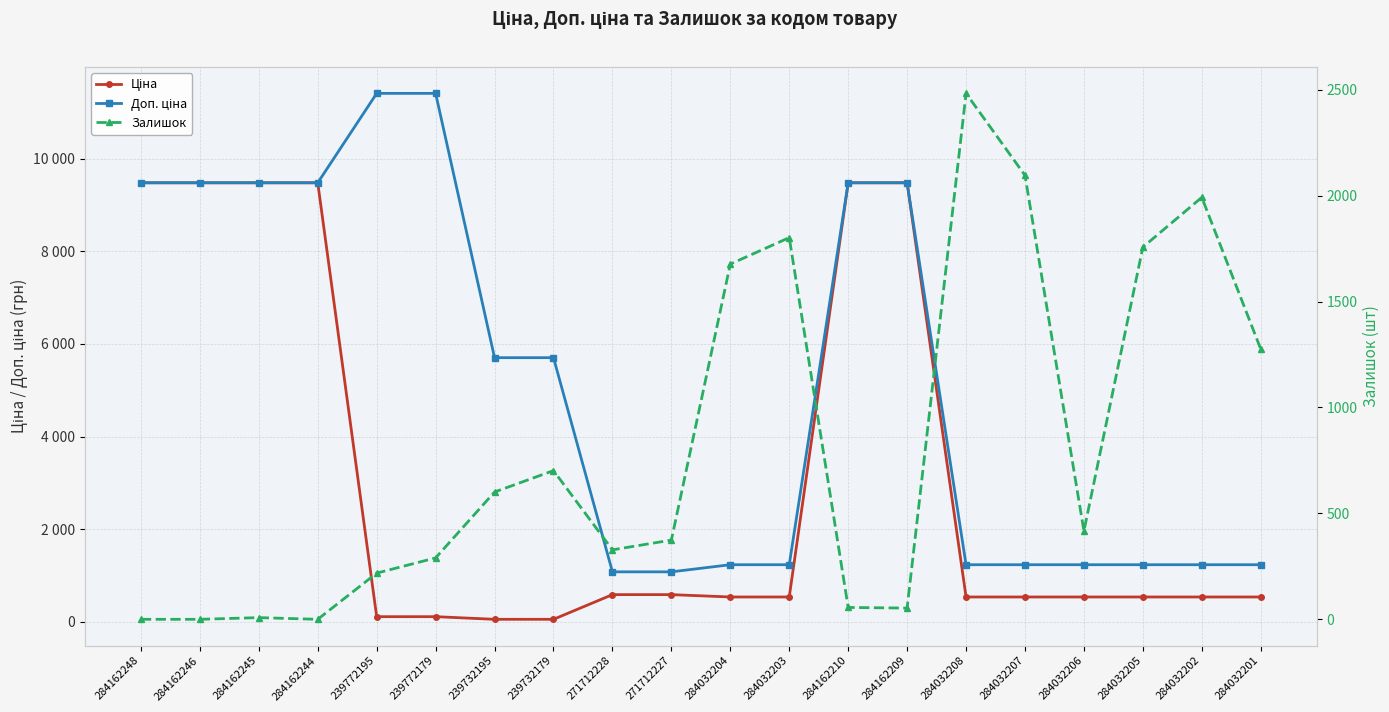

How many values in the Залишок series exceed 417?

9